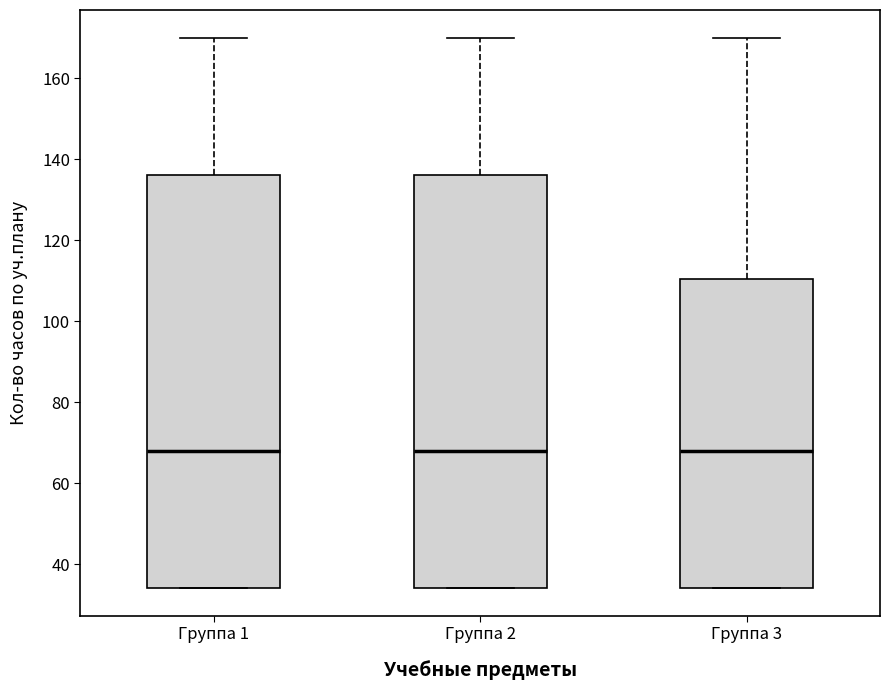

Reading left to right, transcribe this box plot: for each box, give where its median line is, the range the box spans, and where its two whiskers end, as read against the y-axis. The values are not printed on the chart, so give them approximately, as read against the axis.

Группа 1: median 68, box 34 to 136, whiskers 34 to 170
Группа 2: median 68, box 34 to 136, whiskers 34 to 170
Группа 3: median 68, box 34 to 110, whiskers 34 to 170